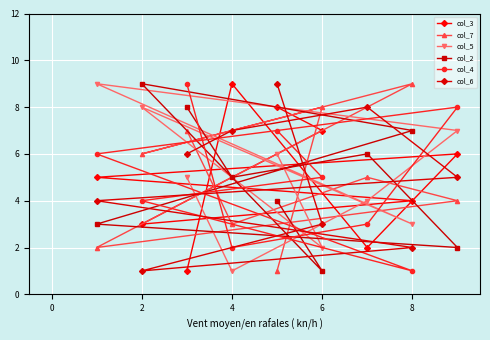

At how many categories does at least one series exceed 6?

9